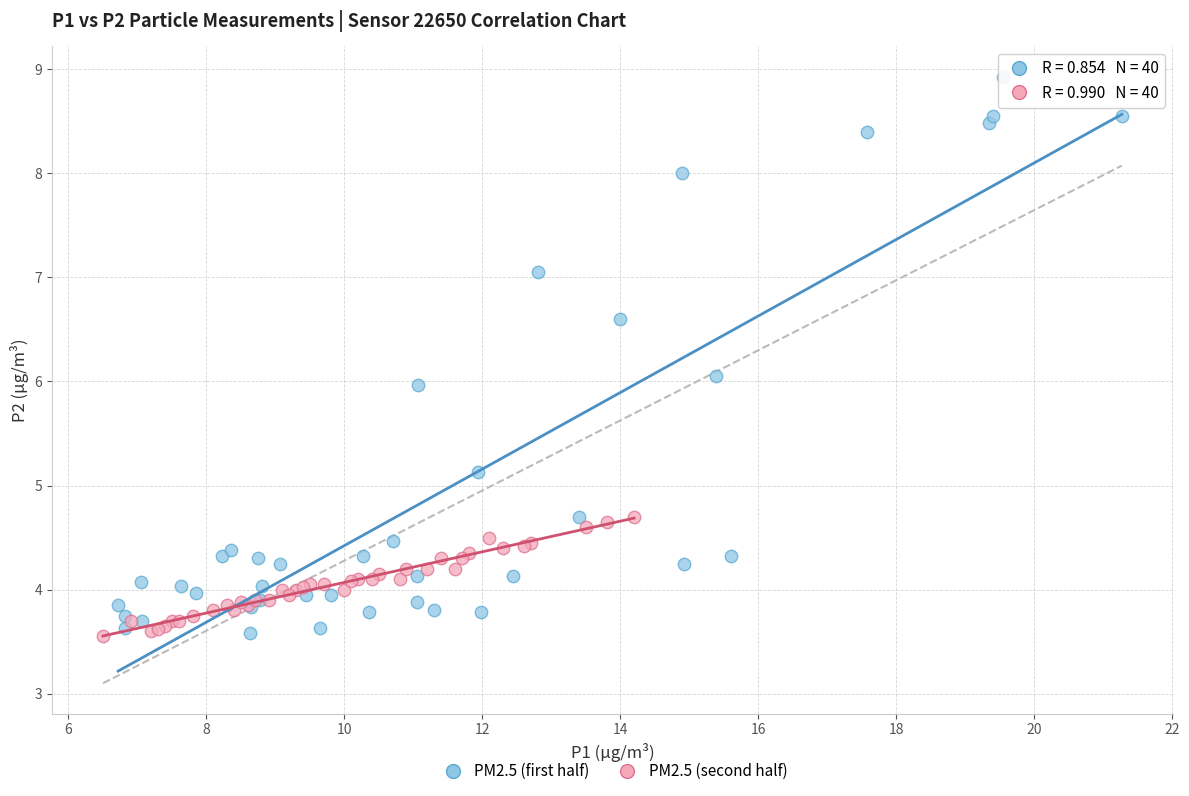

Which series has the largest Y range (max minus min)?

PM2.5 (first half)